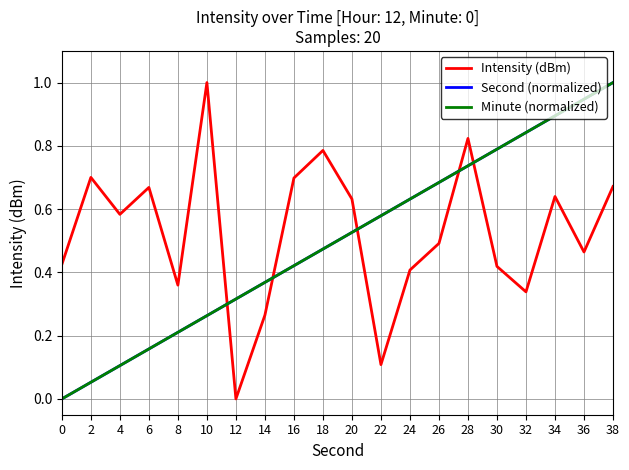

Reading left to right, transcribe all the data shown in this chart.

Intensity (dBm): 0=0.4	2=0.7	4=0.6	6=0.7	8=0.4	10=1.0	12=0.0	14=0.3	16=0.7	18=0.8	20=0.6	22=0.1	24=0.4	26=0.5	28=0.8	30=0.4	32=0.3	34=0.6	36=0.5	38=0.7
Second (normalized): 0=0.0	2=0.1	4=0.1	6=0.2	8=0.2	10=0.3	12=0.3	14=0.4	16=0.4	18=0.5	20=0.5	22=0.6	24=0.6	26=0.7	28=0.7	30=0.8	32=0.8	34=0.9	36=0.9	38=1.0
Minute (normalized): 0=0.0	2=0.1	4=0.1	6=0.2	8=0.2	10=0.3	12=0.3	14=0.4	16=0.4	18=0.5	20=0.5	22=0.6	24=0.6	26=0.7	28=0.7	30=0.8	32=0.8	34=0.9	36=0.9	38=1.0